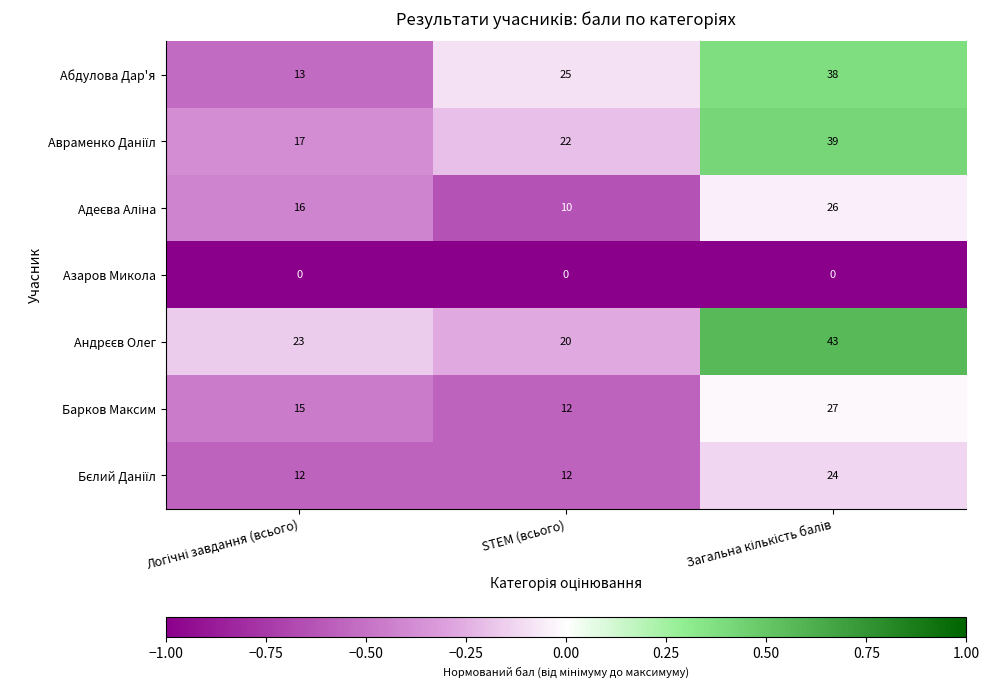

How many distinct data groups are displayed?

7